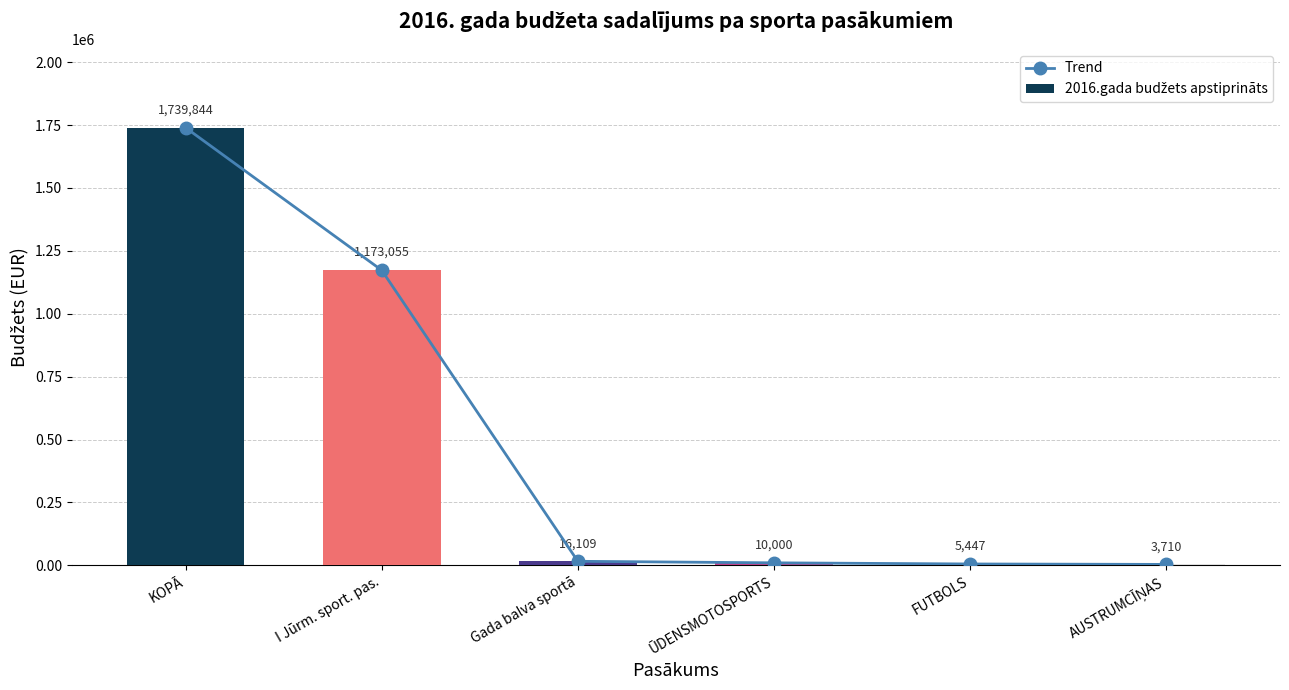

What is the difference between the maximum and minimum values in the Trend series?

1736134